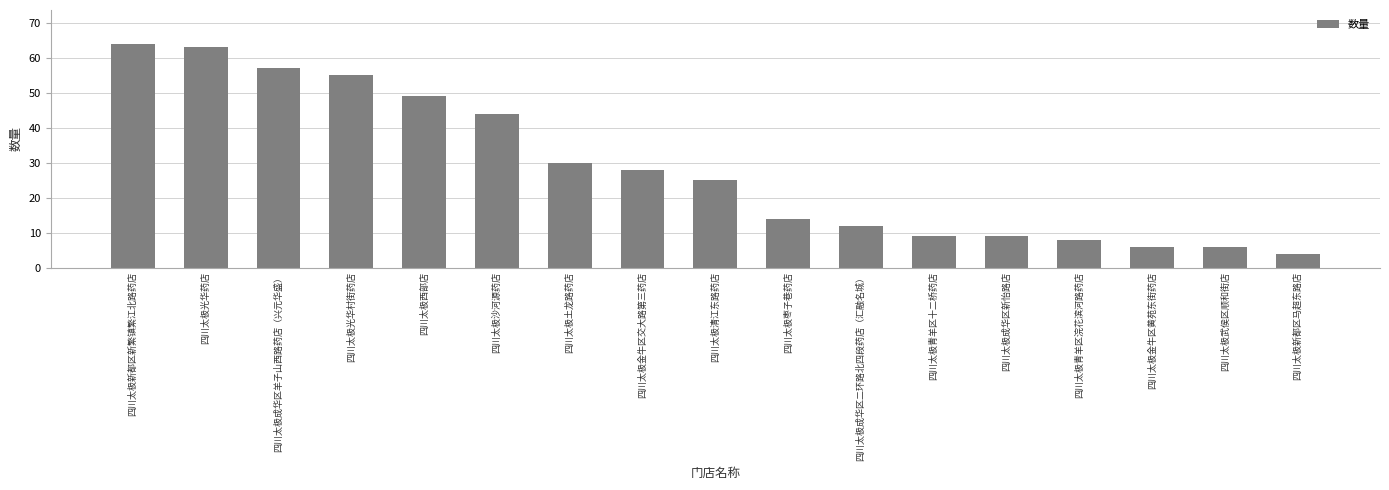

What is the difference between the second highest and second lowest values?

57